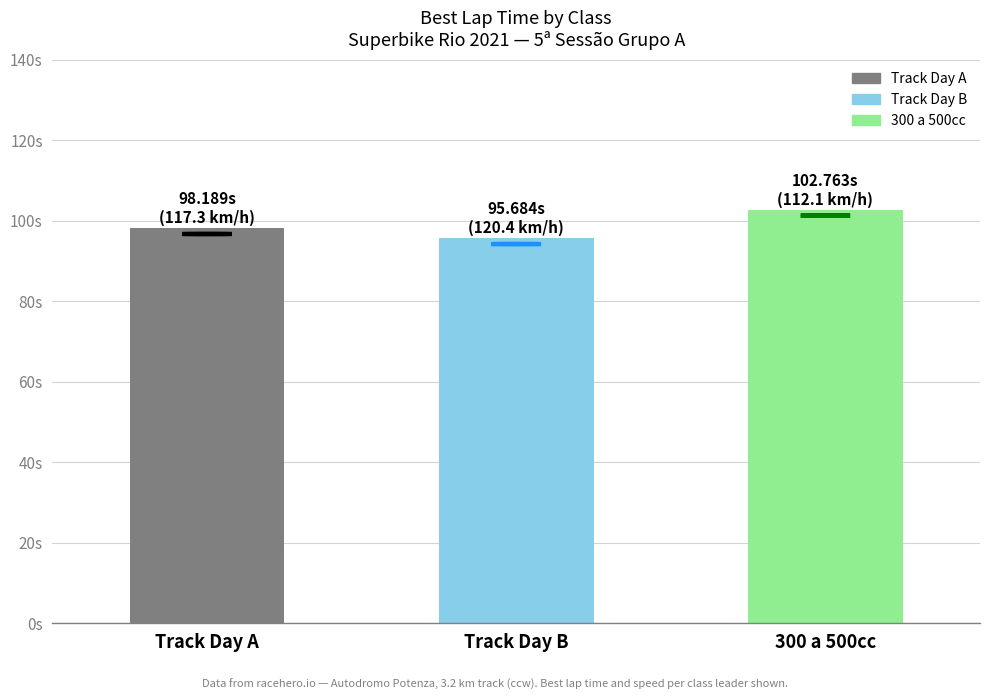

What is the value of the 1st bar from the left?

98.2